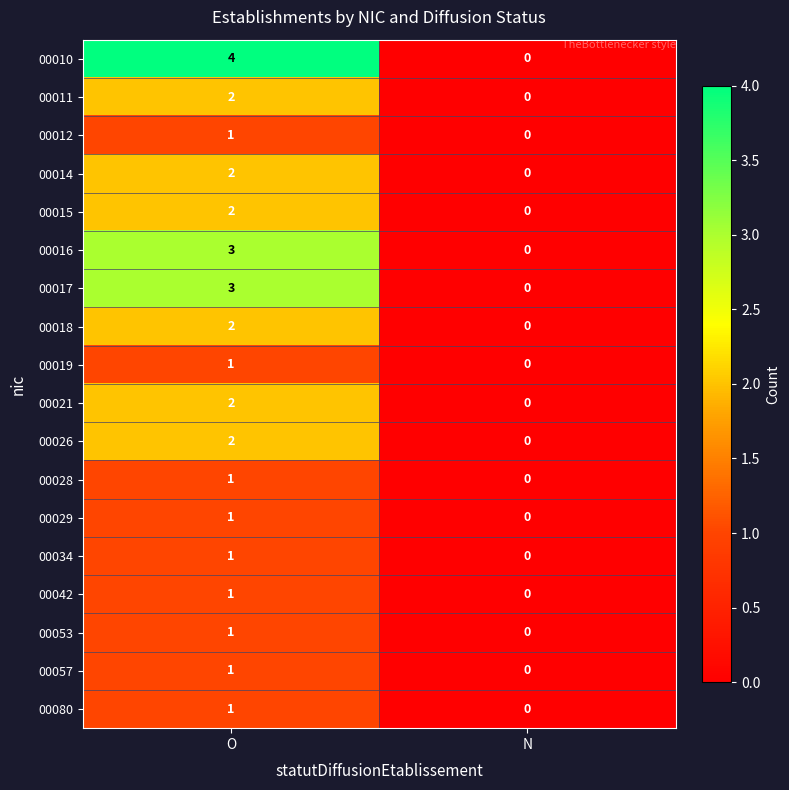

At which label is 00080 closest to 0?

N